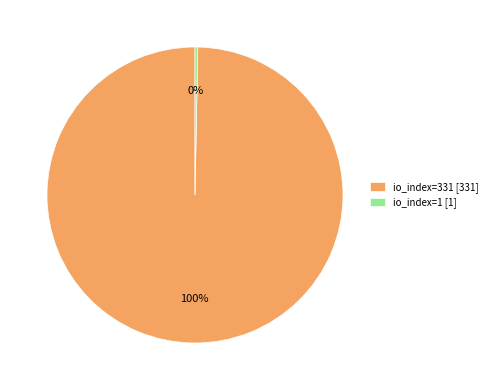

What is the largest slice in the pie chart?

io_index=331